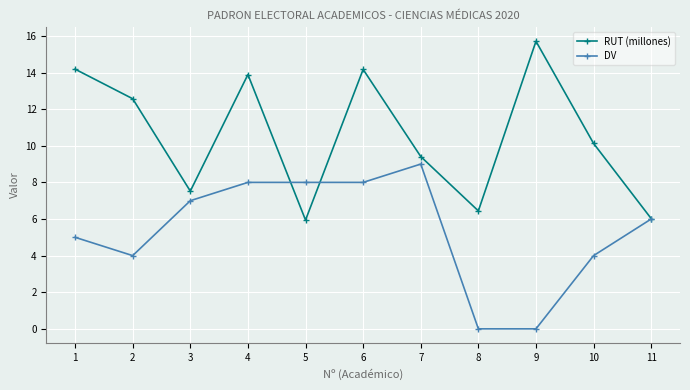

True or false: DV has a value of 10.6 at 5.

False